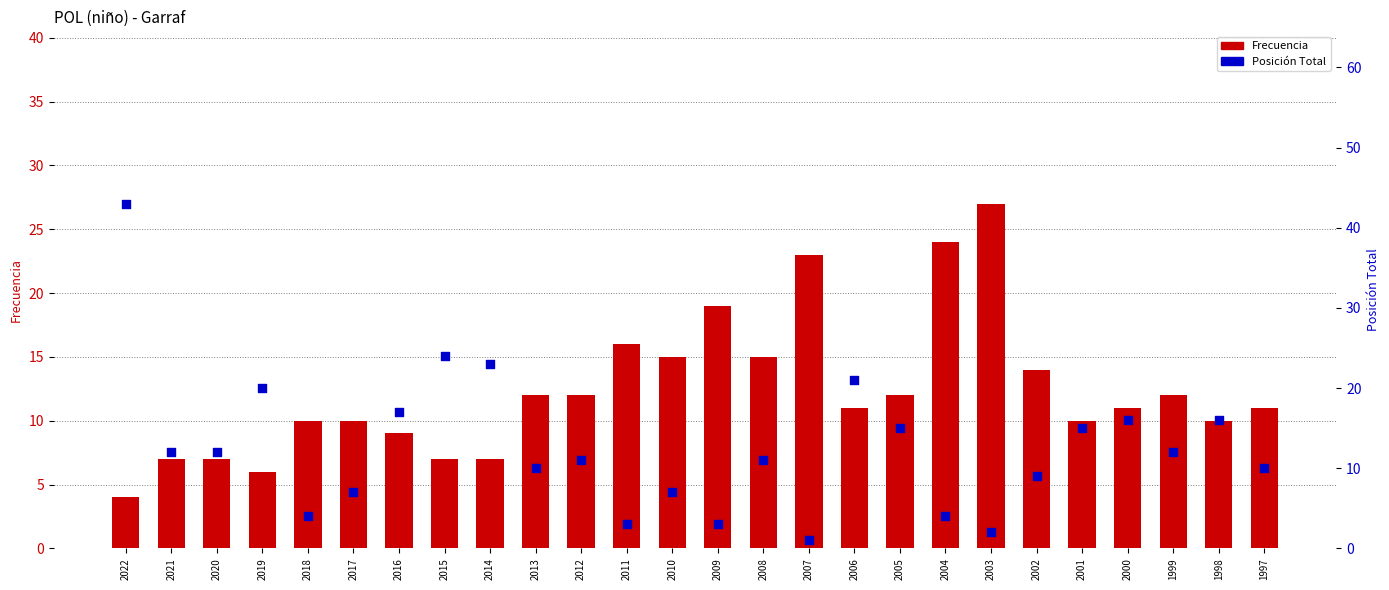

At which category is the sum across all series the highest?

2022